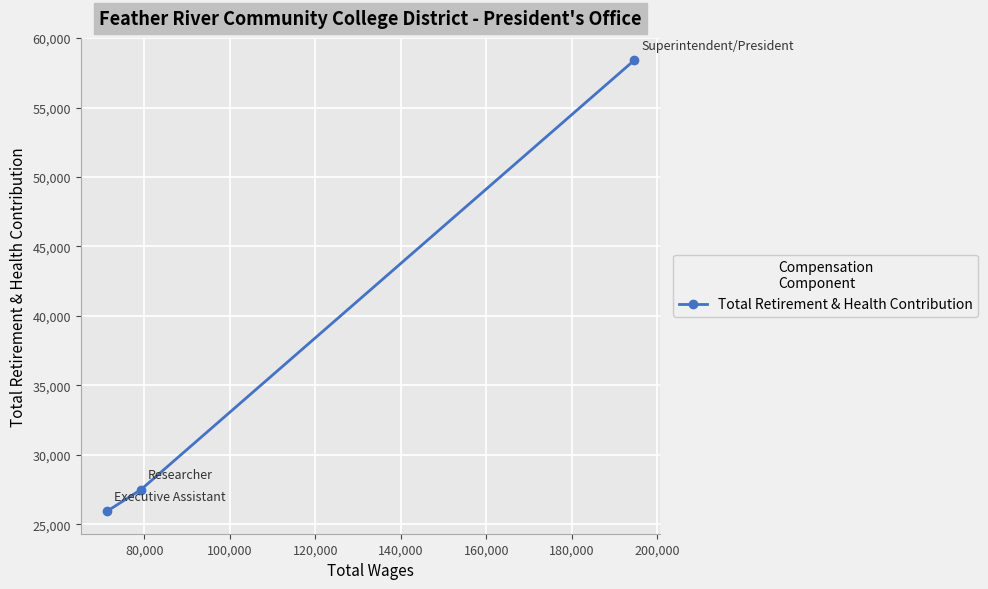

What is the sum of all values?

111841